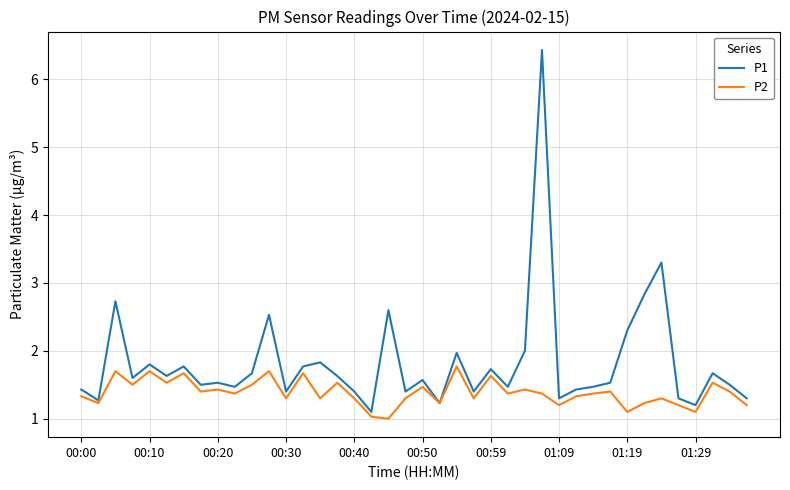

Does the chart display data point markers on the line(s)?

No